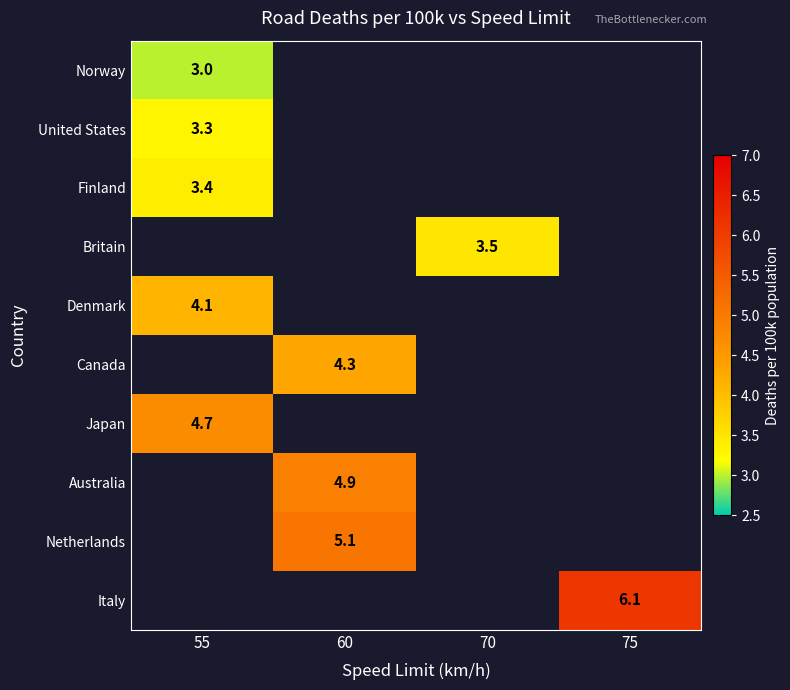

True or false: Japan has a value of 8.1 at 55.

False